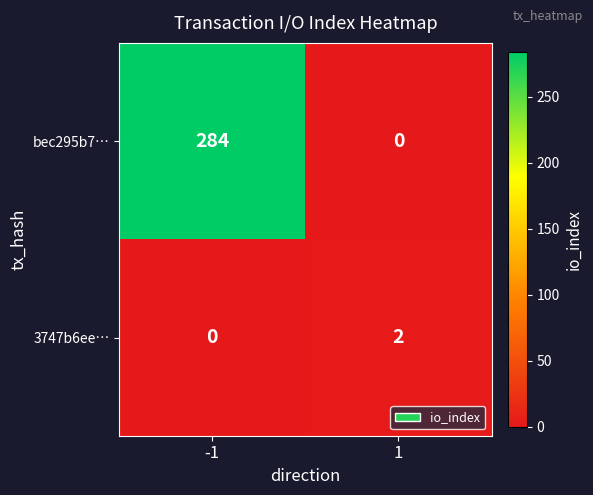

How many distinct data groups are displayed?

2